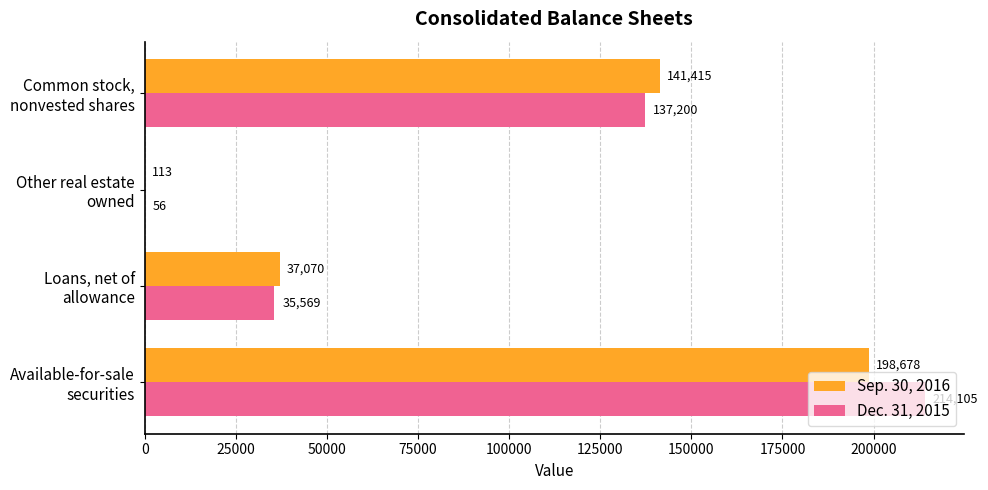

What is the sum of all Dec. 31, 2015 values?

386930